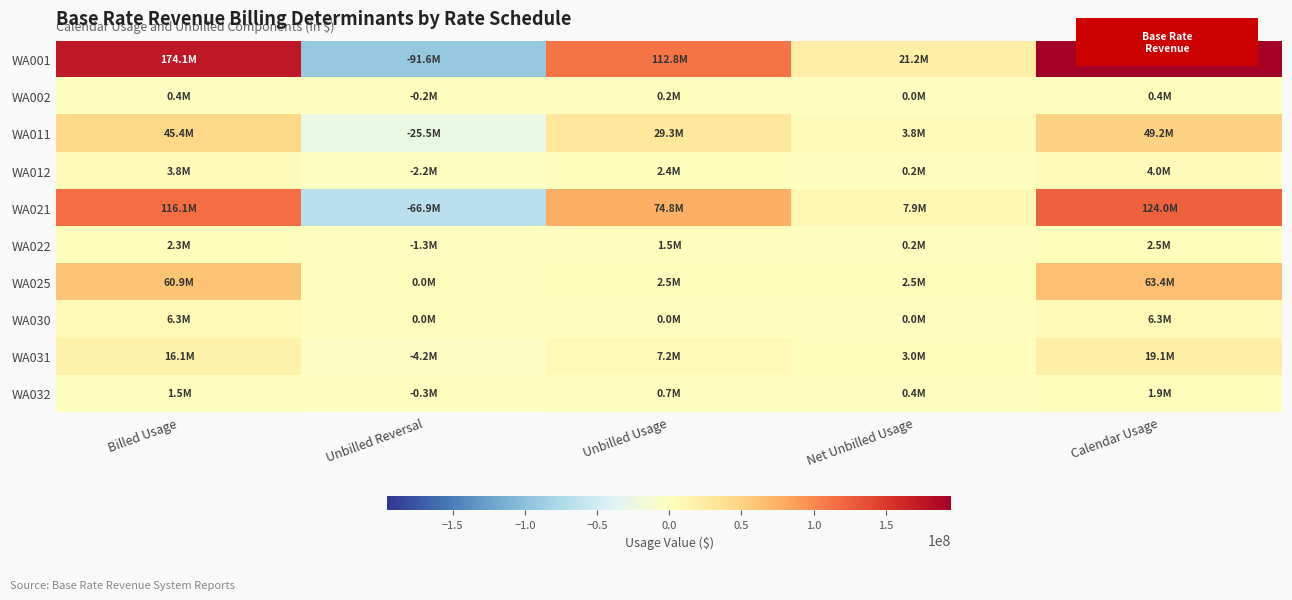

Which has a higher value, Calendar Usage or Net Unbilled Usage?

Calendar Usage